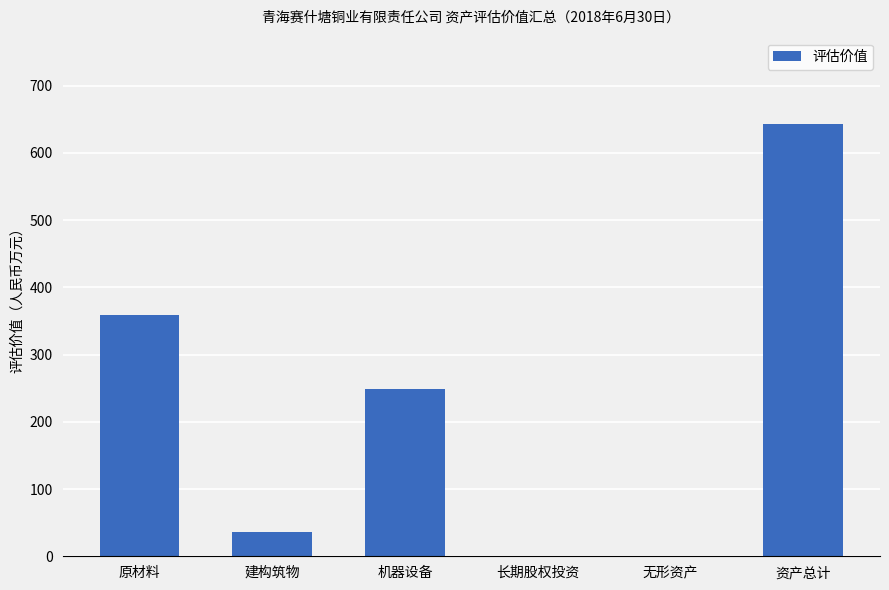

The chart shows a value of -222.2 at 长期股权投资. True or false?

False